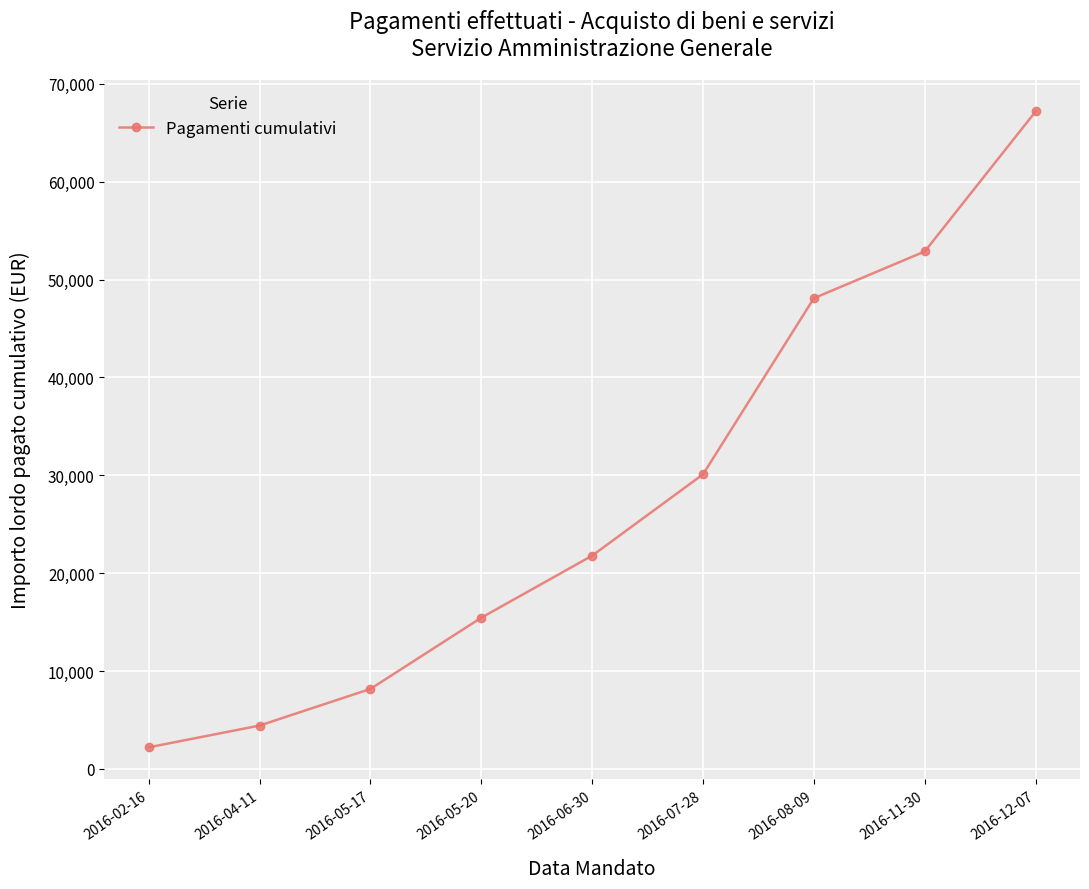

What is the difference between the maximum and minimum values?

64997.5